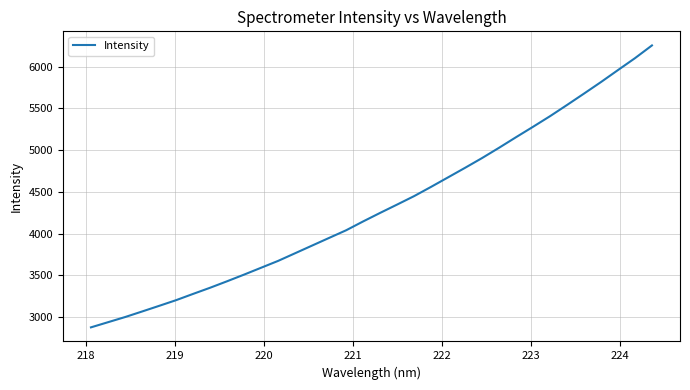

What is the minimum value shown in the chart?

2879.0